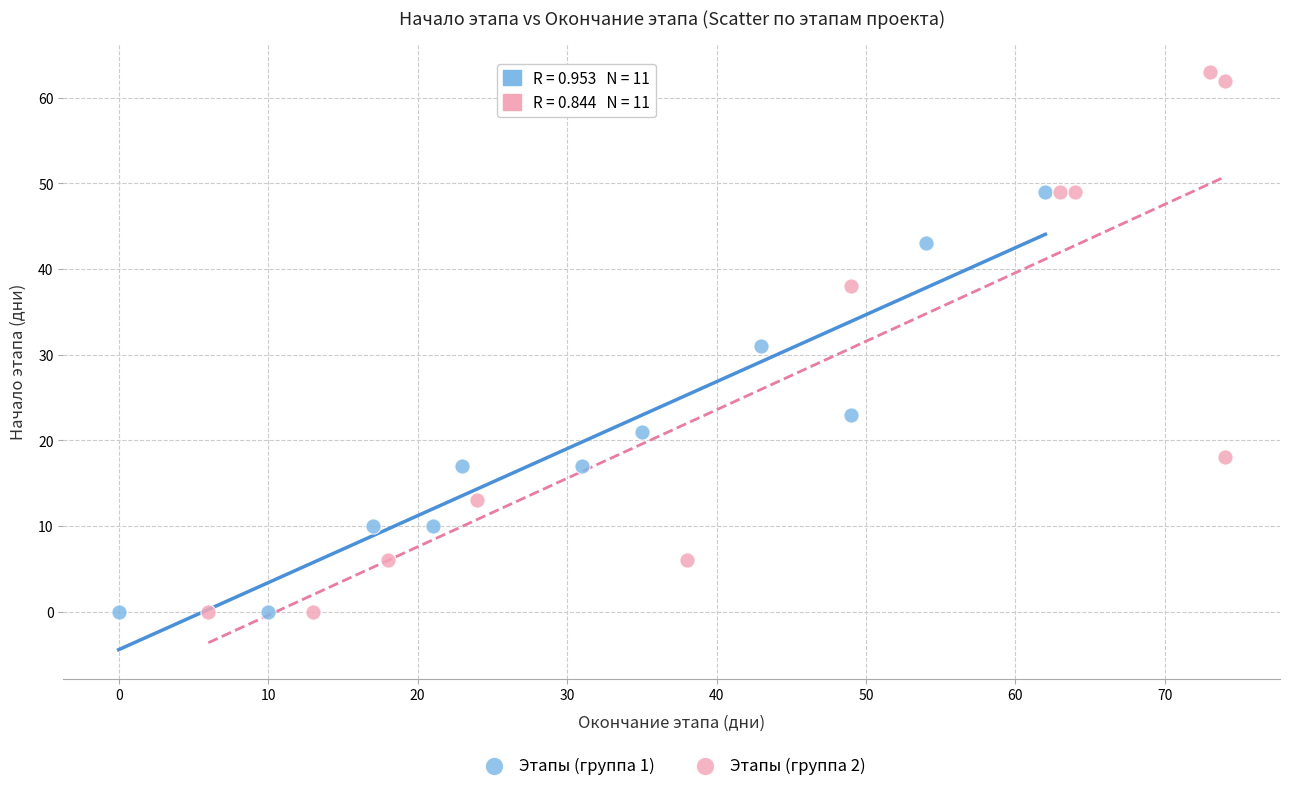

Which series reaches the maximum Y coordinate?

Этапы (группа 2)